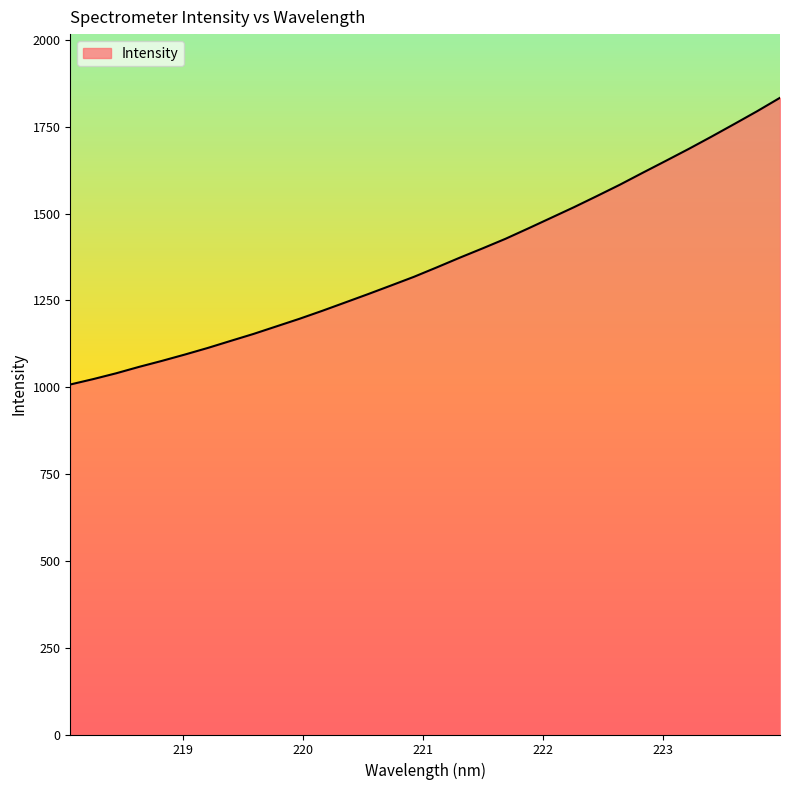

What is the difference between the maximum and minimum values?

825.6